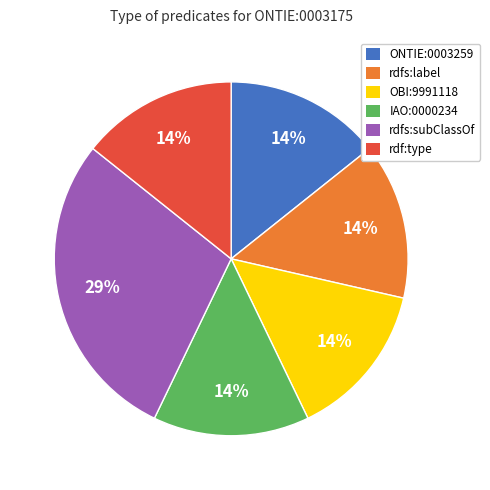

To the nearest percent, what is the combined percentage of rdfs:subClassOf and IAO:0000234?

43%